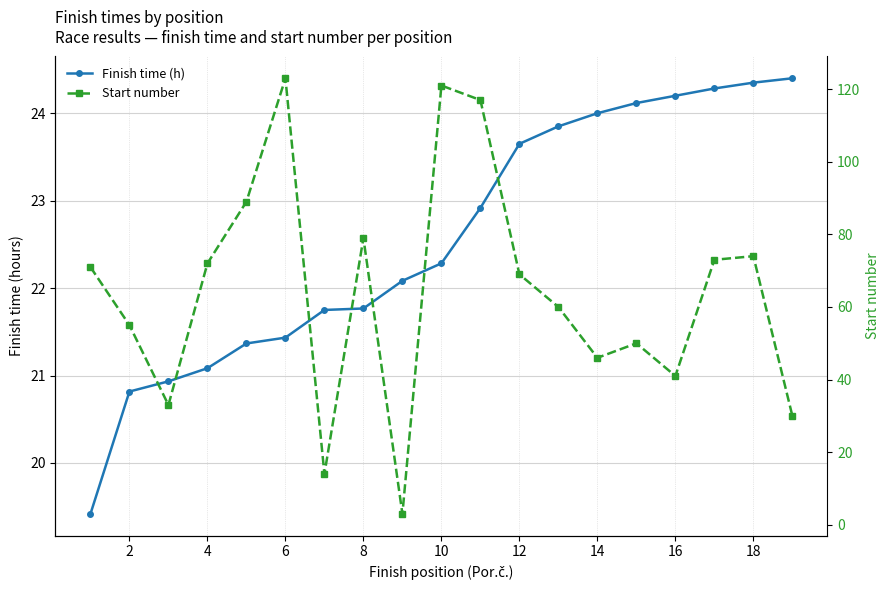

Rank the series by their average value, from highest to lowest.

Start number, Finish time (h)